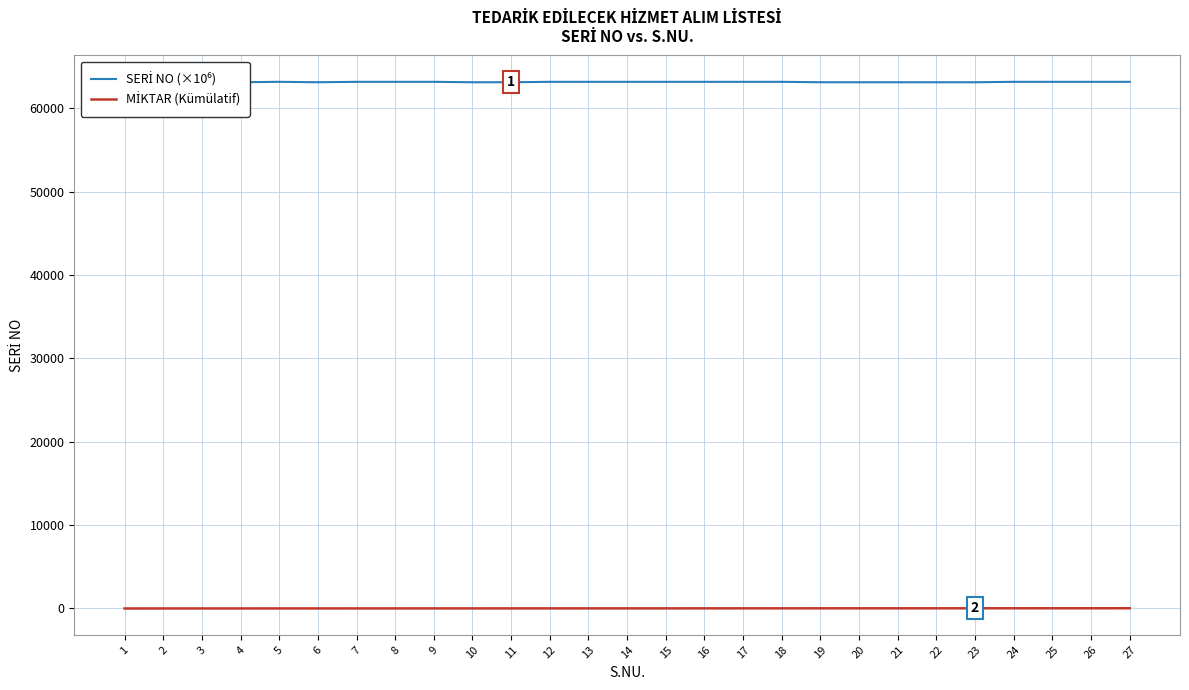

At which label does SERİ NO (×10⁶) reach its minimum?

10